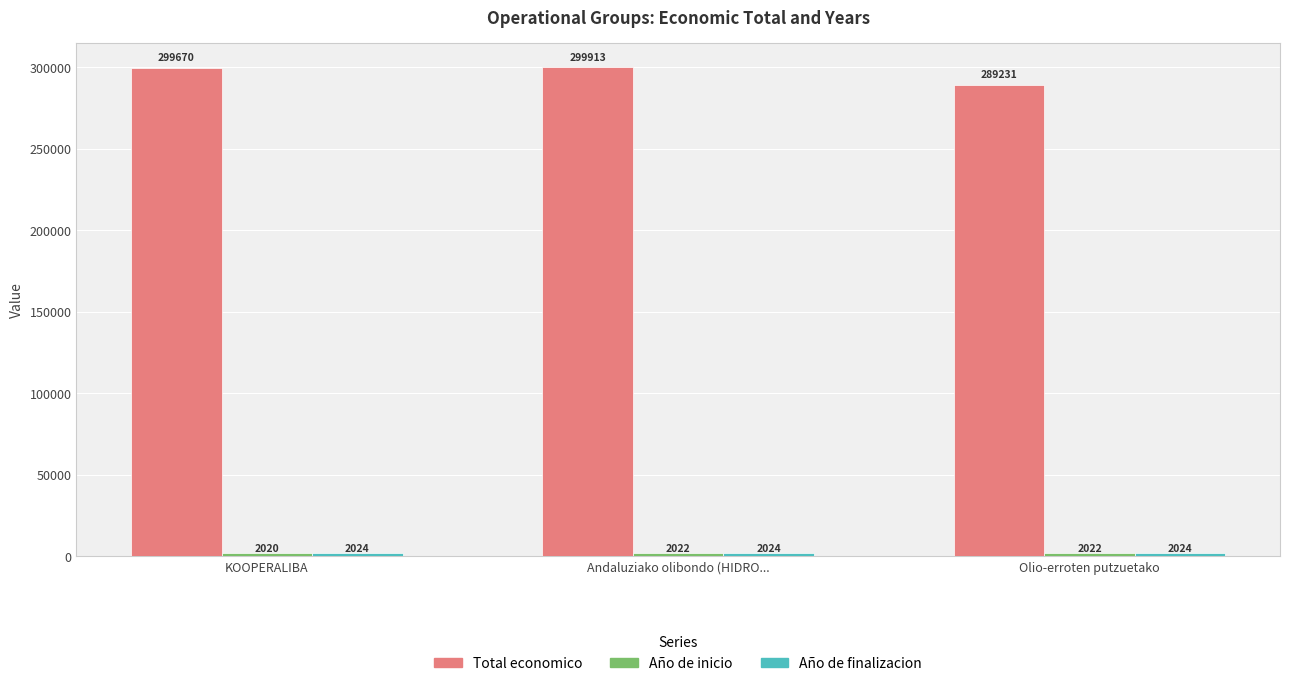

How many bars are there in total?

9